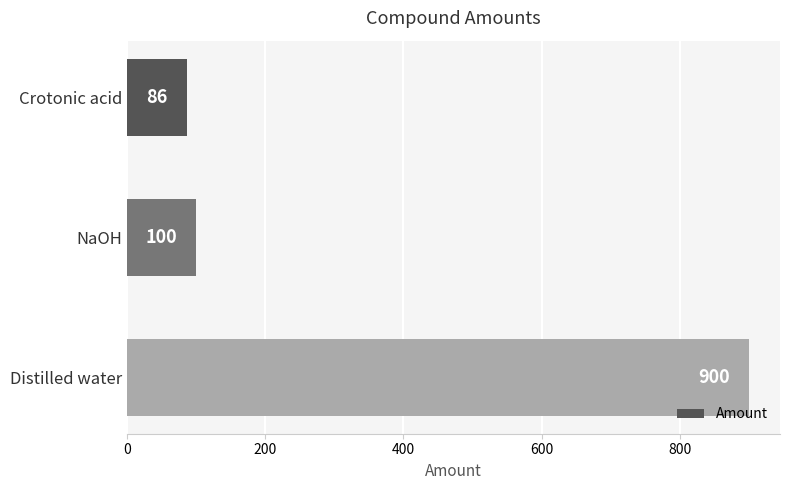

How many data points does each series have?

3